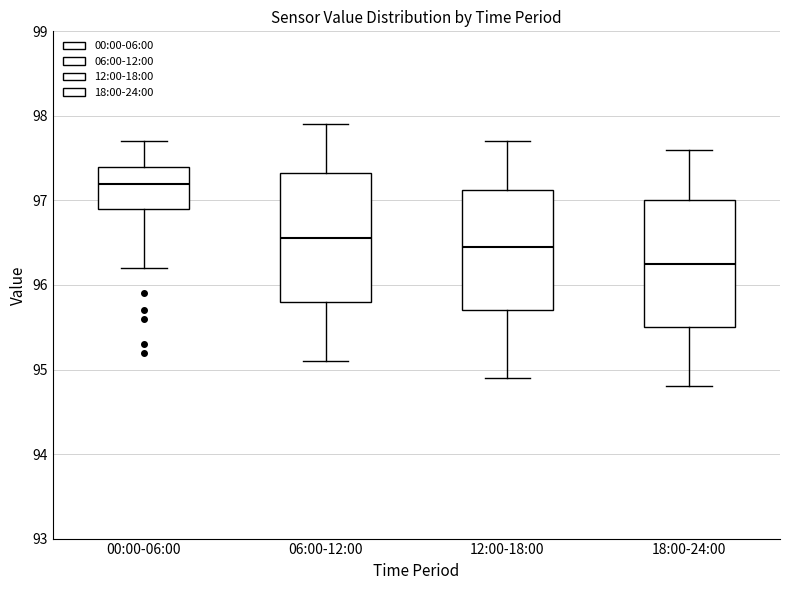

Which box's median line is the highest?

00:00-06:00